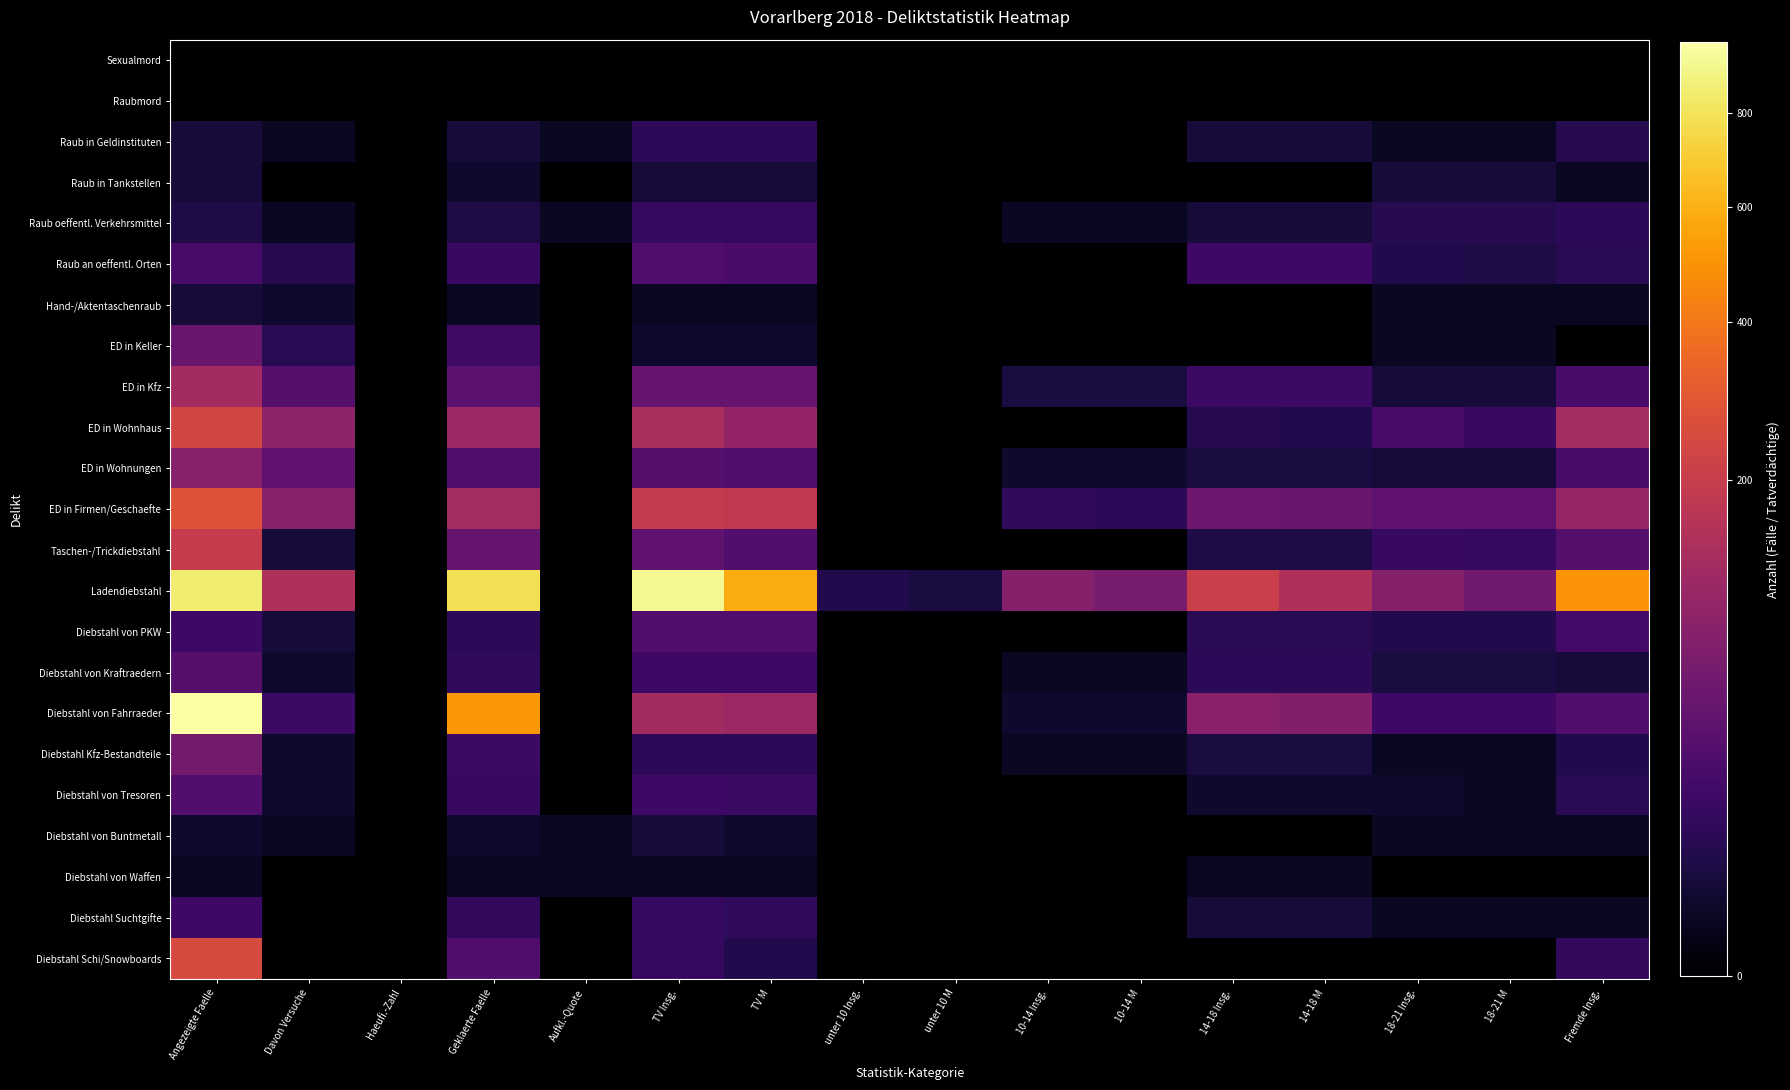

Rank the series at Angezeigte Faelle from highest to lowest value.

Diebstahl von Fahrraeder, Ladendiebstahl, ED in Firmen/Geschaefte, Diebstahl Schi/Snowboards, ED in Wohnhaus, Taschen-/Trickdiebstahl, ED in Kfz, ED in Wohnungen, Diebstahl Kfz-Bestandteile, ED in Keller, Diebstahl von Kraftraedern, Diebstahl von Tresoren, Raub an oeffentl. Orten, Diebstahl von PKW, Diebstahl Suchtgifte, Raub oeffentl. Verkehrsmittel, Raub in Geldinstituten, Raub in Tankstellen, Hand-/Aktentaschenraub, Diebstahl von Buntmetall, Diebstahl von Waffen, Sexualmord, Raubmord